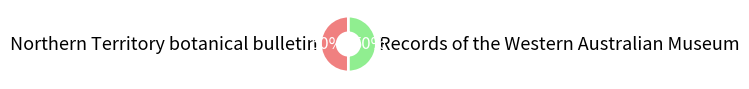

To the nearest percent, what is the combined percentage of Records of the Western Australian Museum and Northern Territory botanical bulletin?

100%